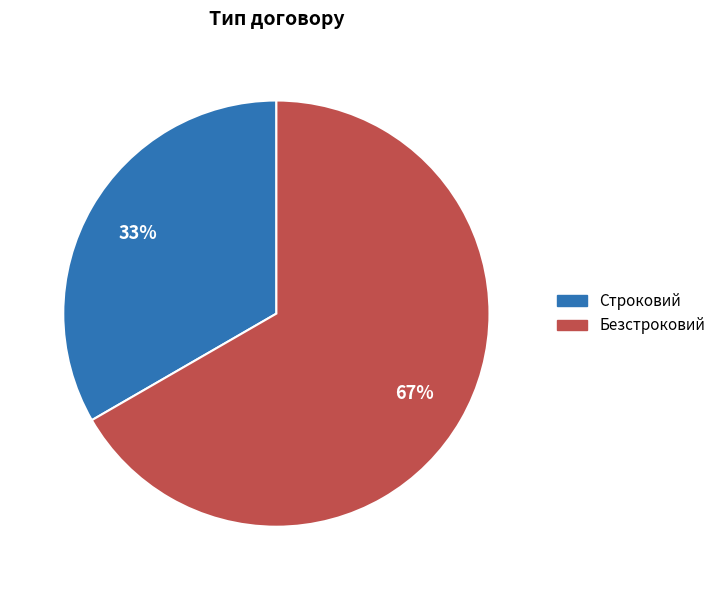

To the nearest percent, what portion does Строковий represent?

33%